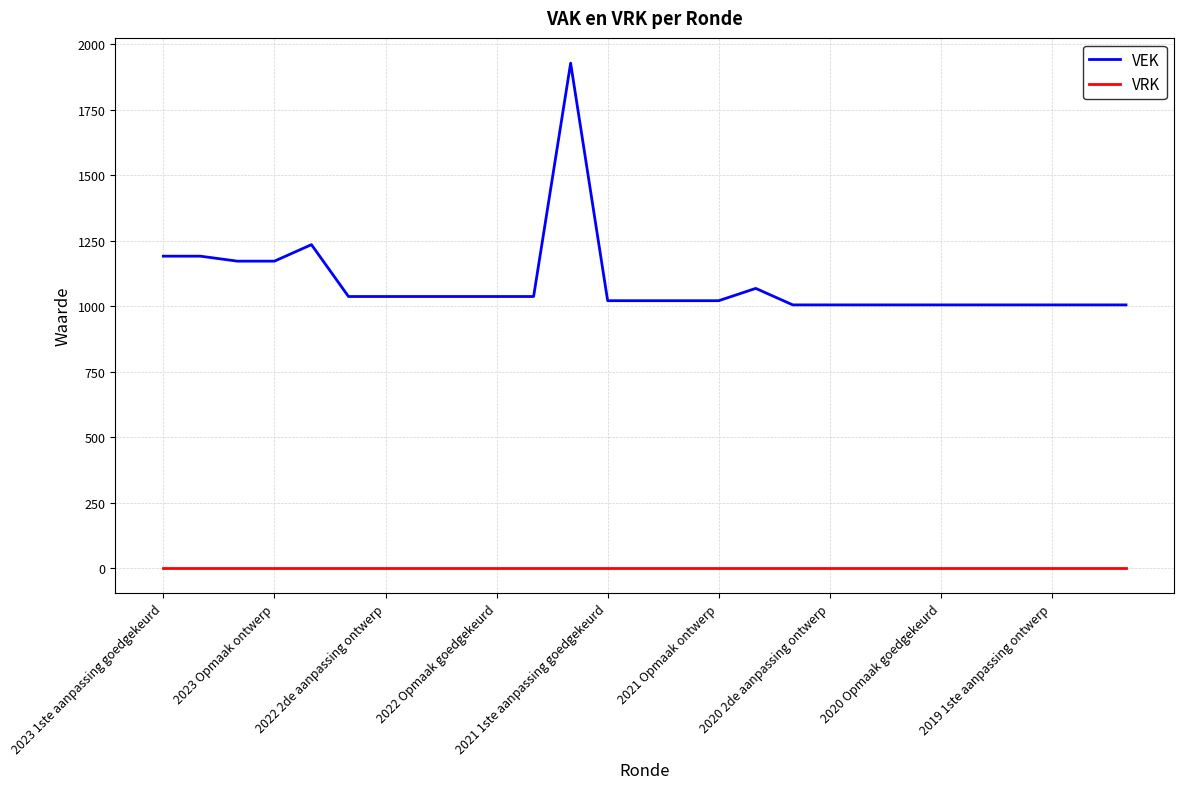

Which series has the largest total across all categories?

VEK